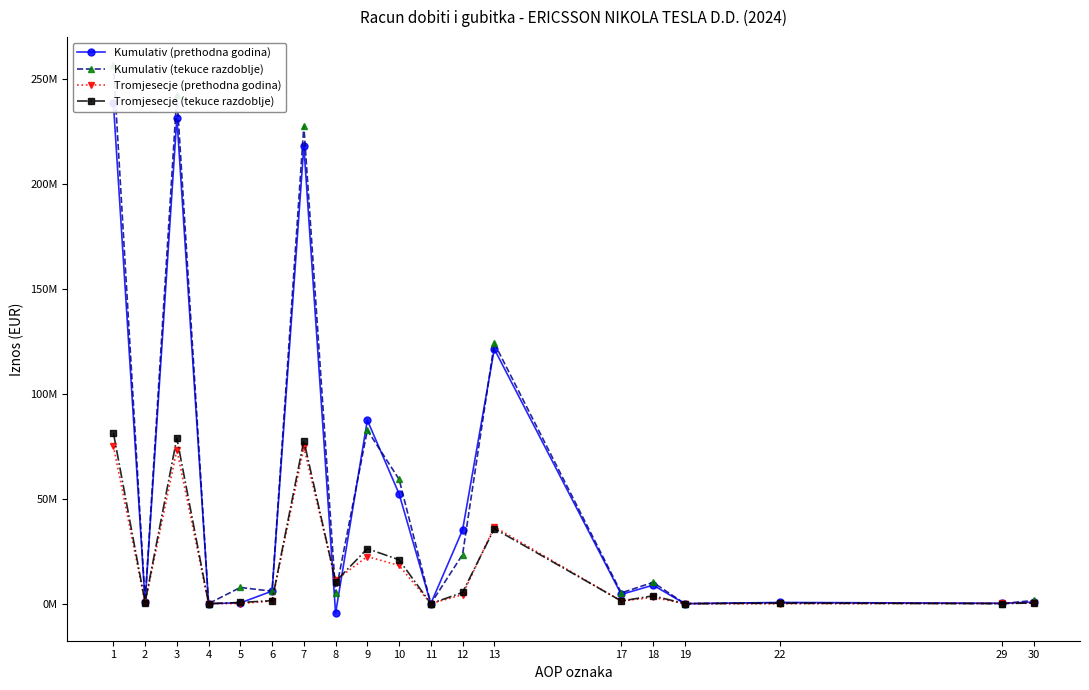

Which category has the highest value in the Tromjesecje (tekuce razdoblje) series?

1